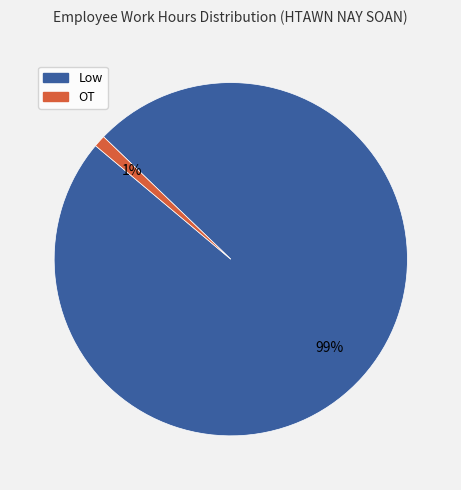

How many slices are in this pie chart?

2